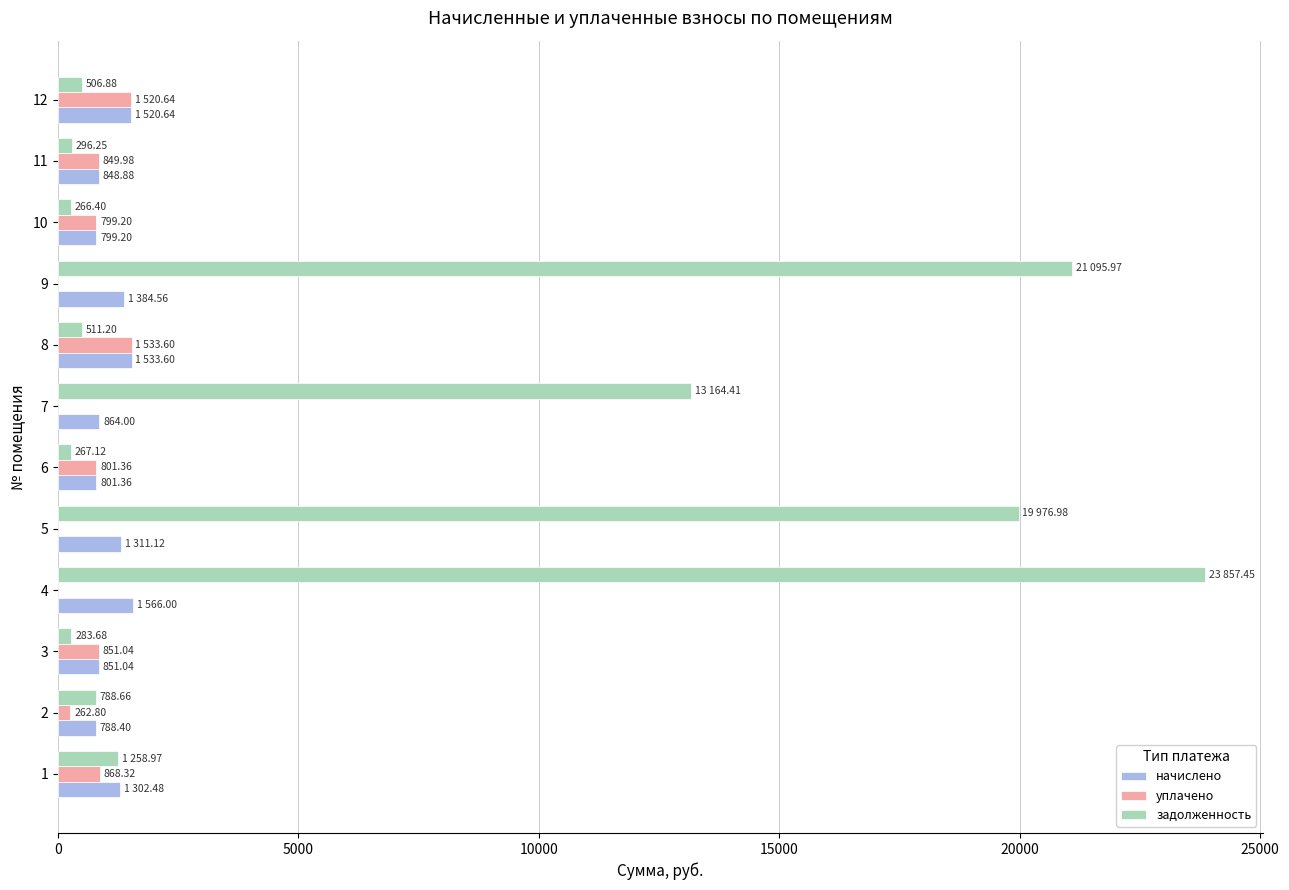

What is the sum of all уплачено values?

7486.9